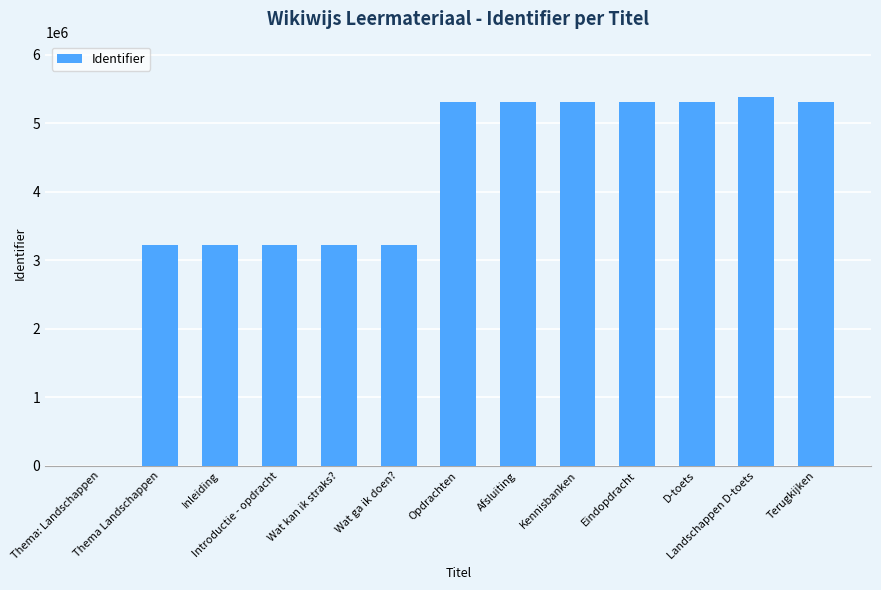

What is the ratio of the value at D-toets to the value at Eindopdracht?

1.0